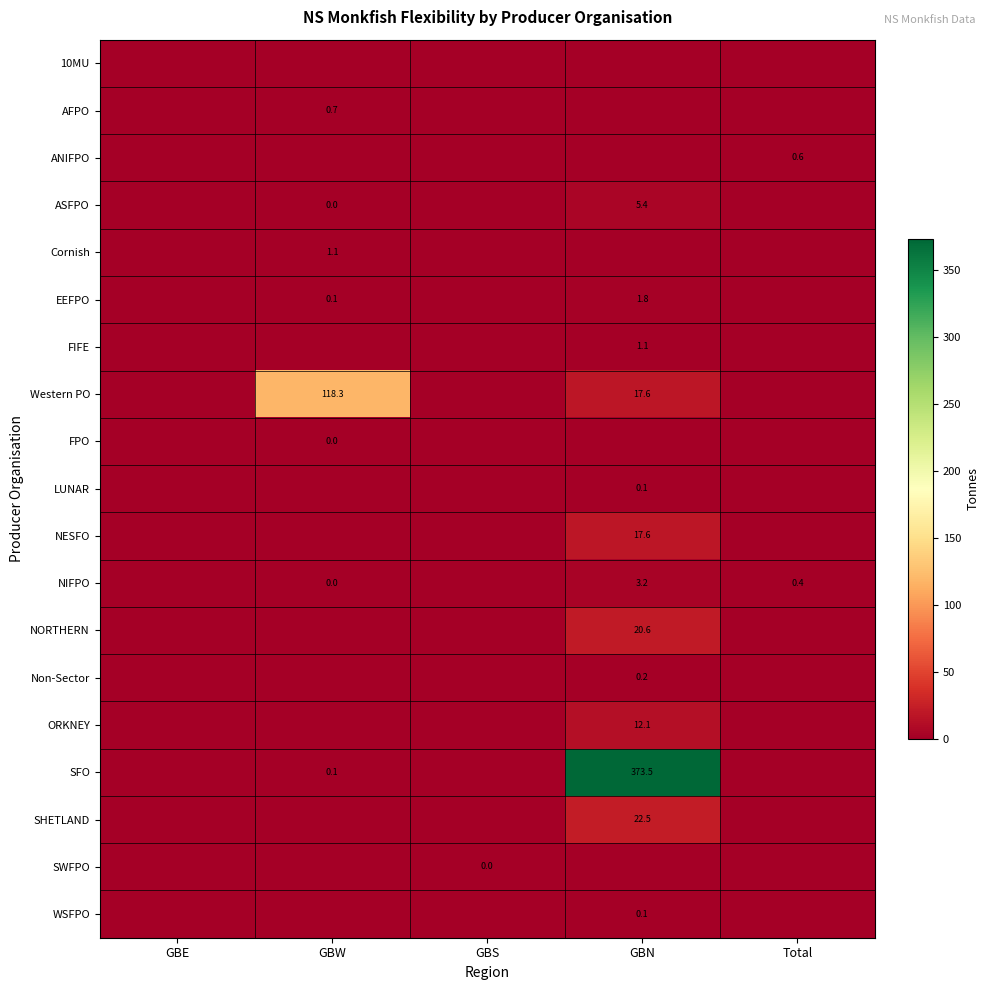

Is it true that LUNAR equals 0.0 at Total?

True